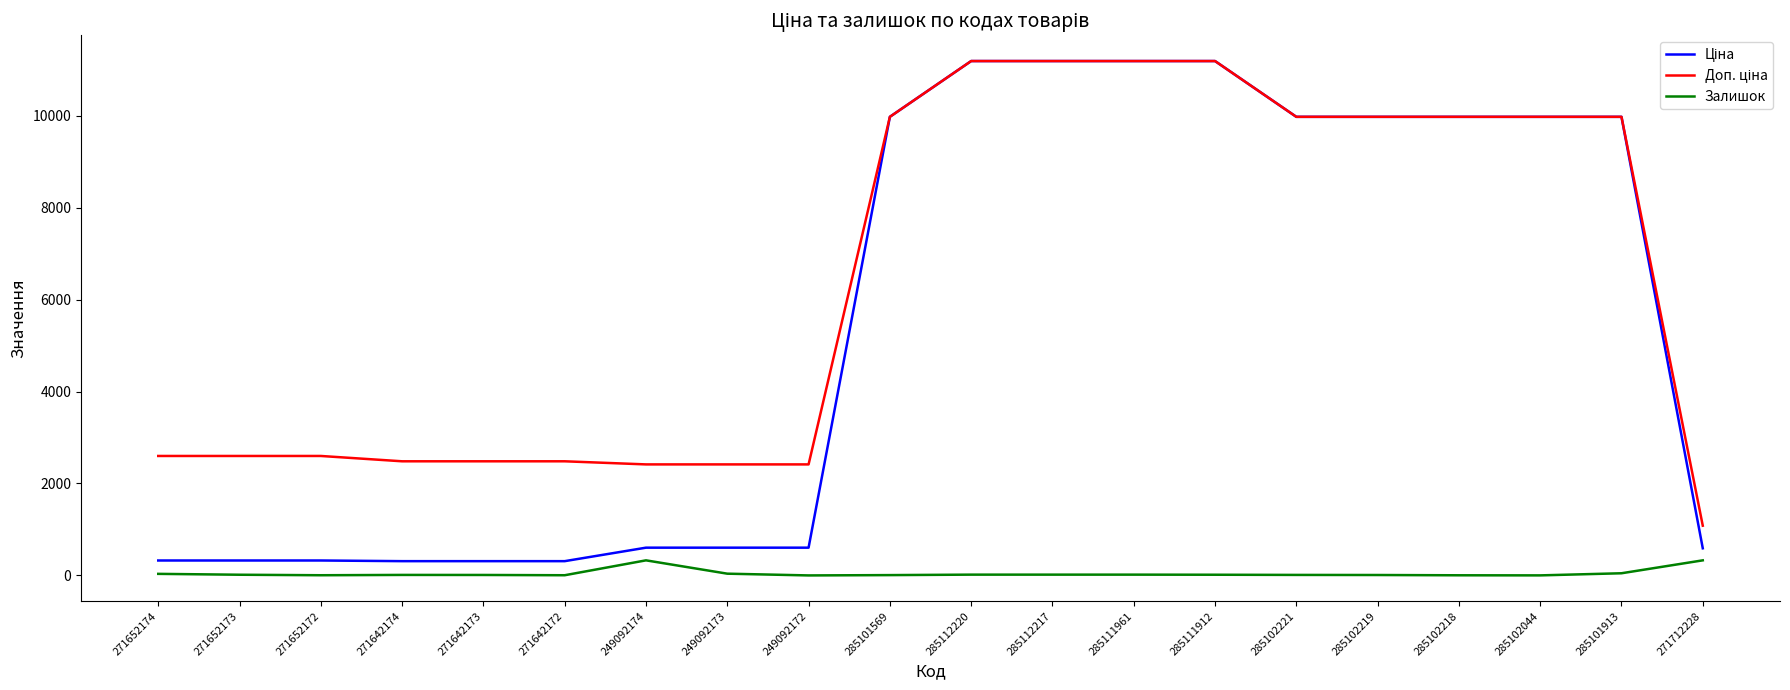

What is the total value across all series at 271712228?

1999.6